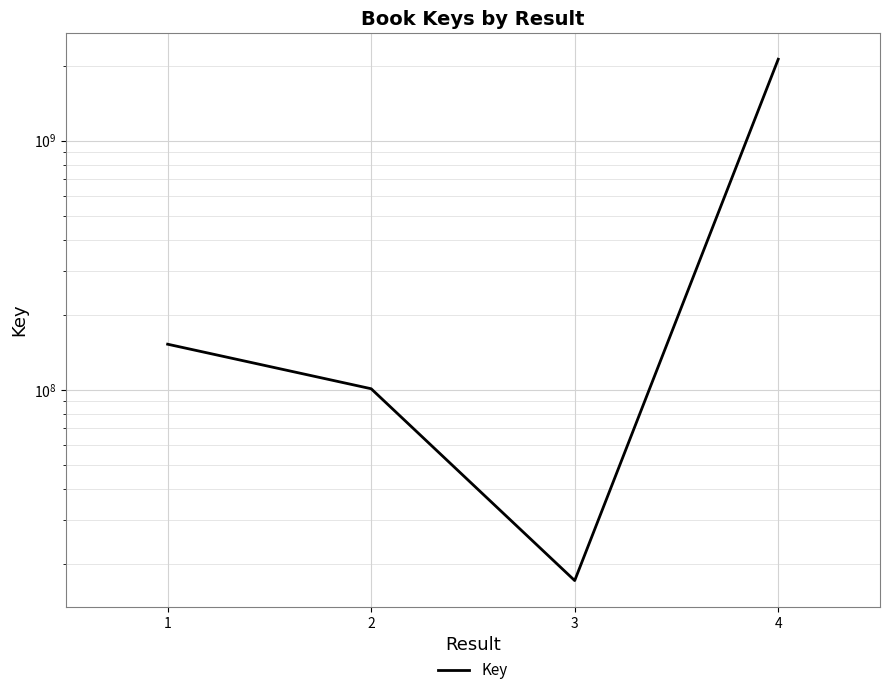

Is this an area chart (filled region under the line)?

No